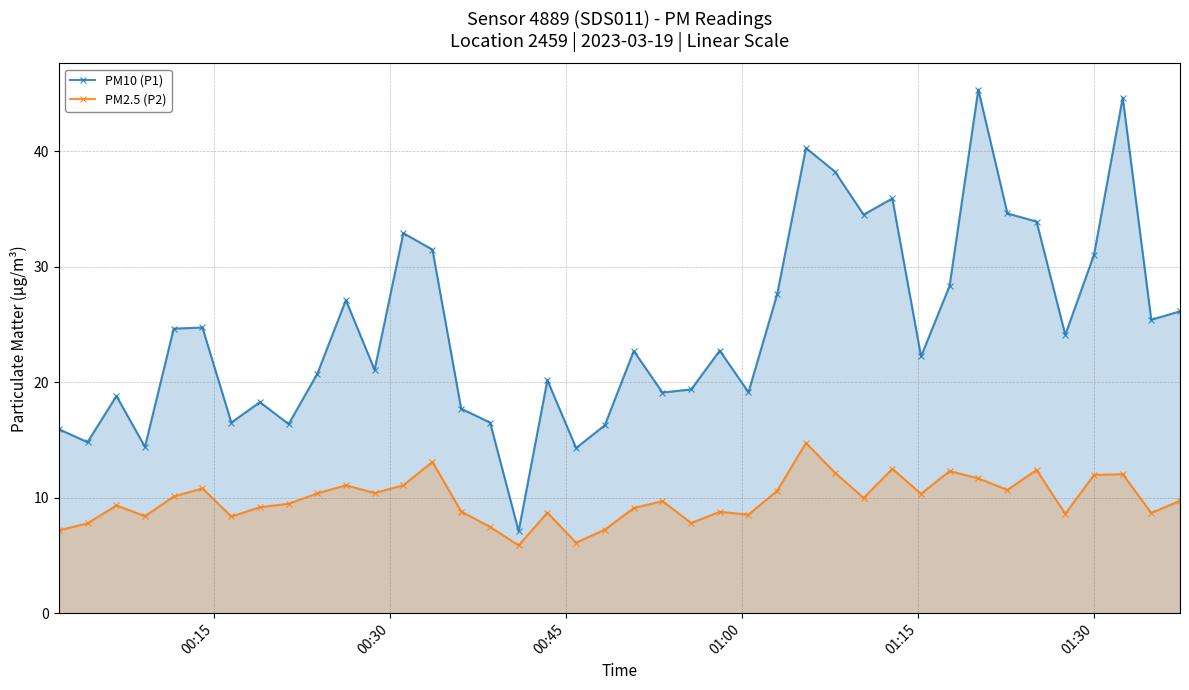

Which series has the largest total across all categories?

PM10 (P1)